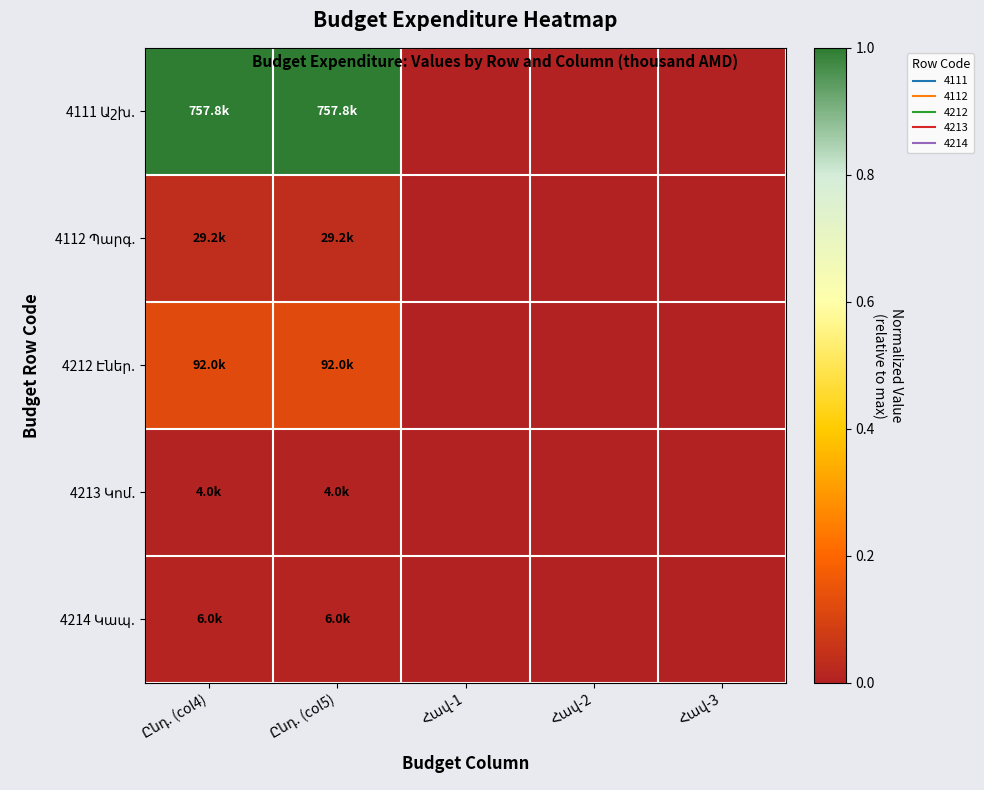

At how many categories does at least one series exceed 0?

2